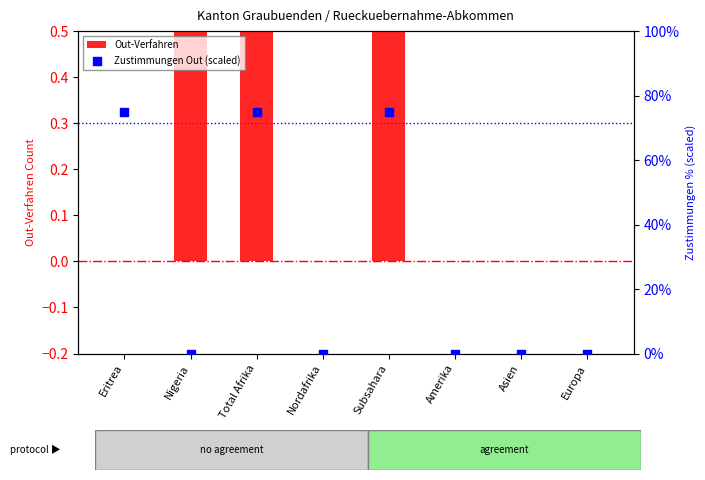

At how many categories does at least one series exceed 45?

3